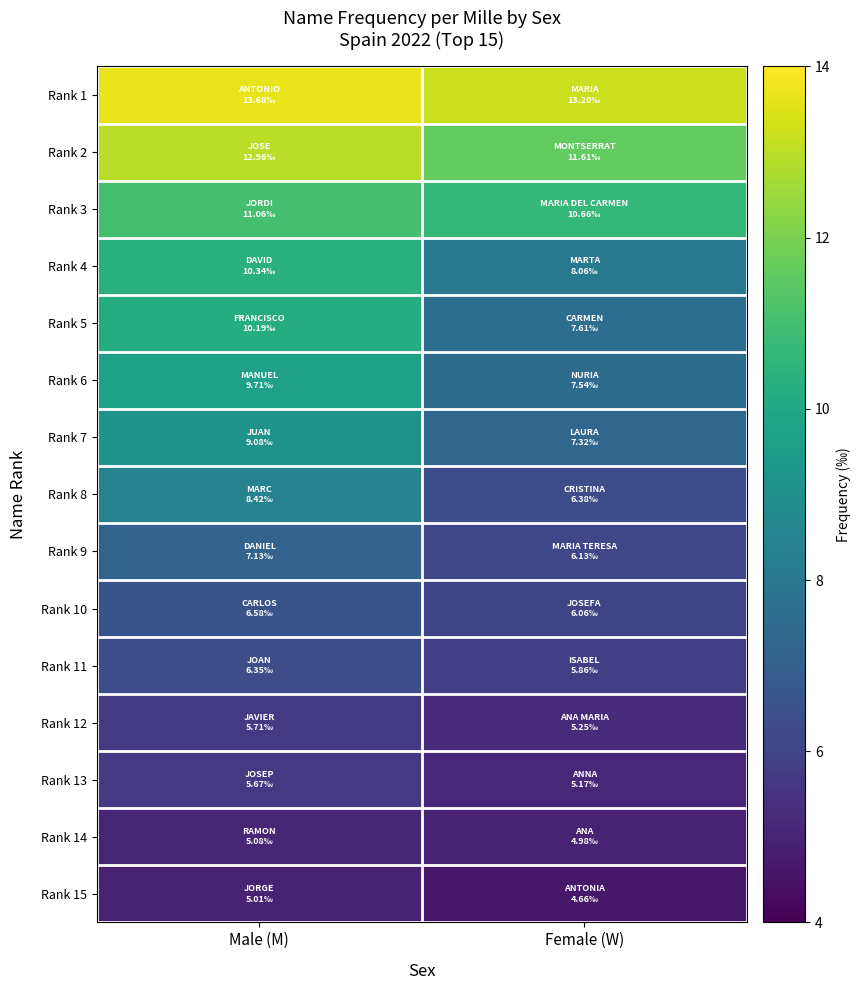

Rank the series at Male (M) from highest to lowest value.

Rank 1, Rank 2, Rank 3, Rank 4, Rank 5, Rank 6, Rank 7, Rank 8, Rank 9, Rank 10, Rank 11, Rank 12, Rank 13, Rank 14, Rank 15